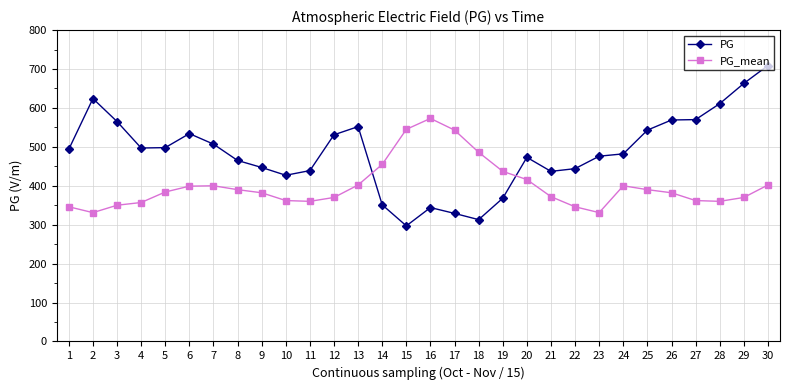

List the series in order of their overall mean, lowest first.

PG_mean, PG